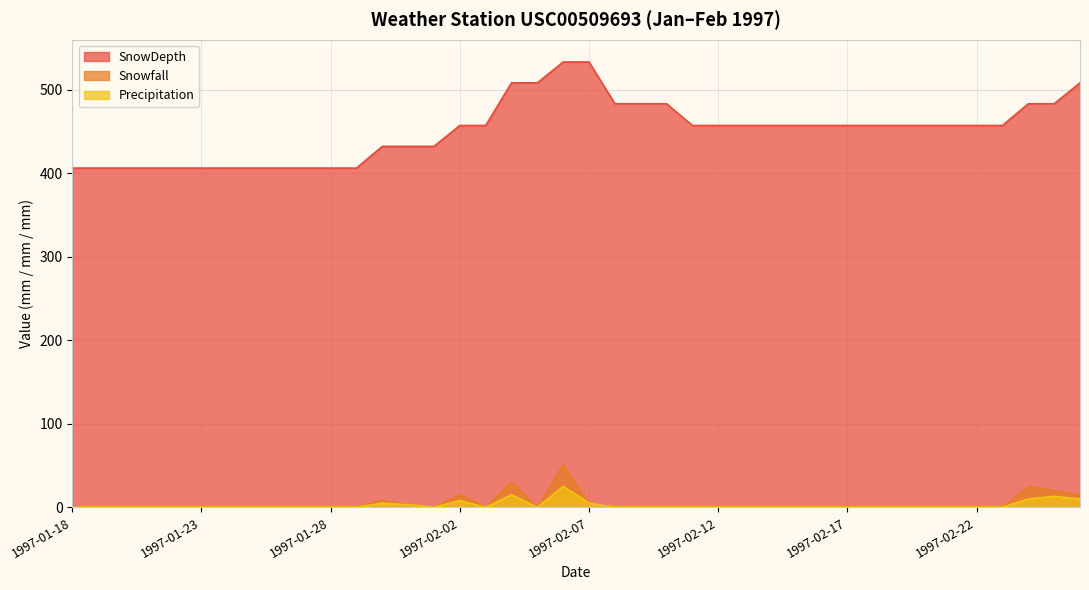

At which label does SnowDepth first exceed 457?

1997-02-04